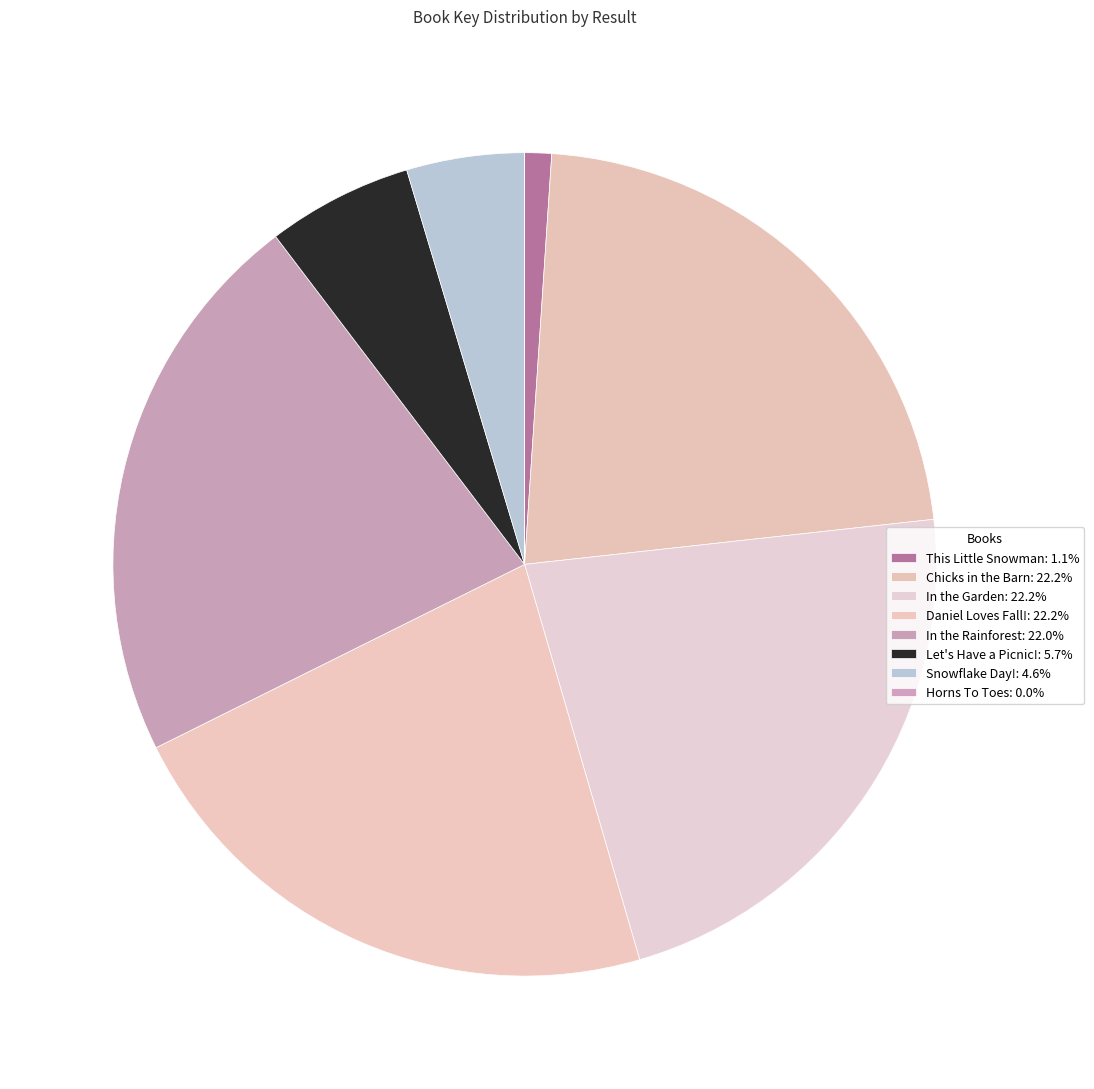

Rank the categories by value from lowest to highest.

8, 1, 7, 6, 5, 4, 2, 3